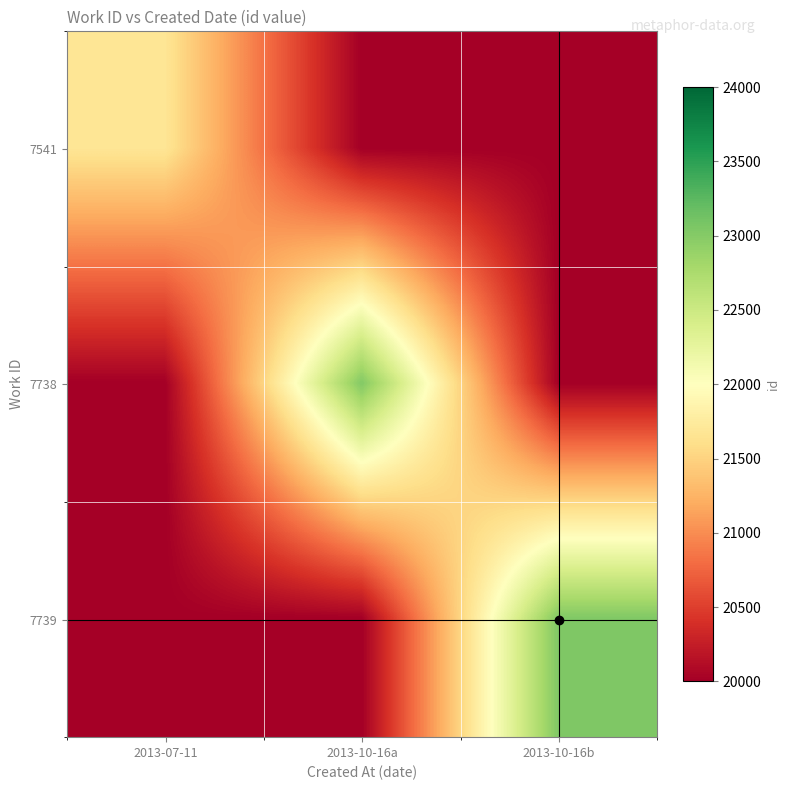

Which category has the highest value across all series?

2013-10-16b